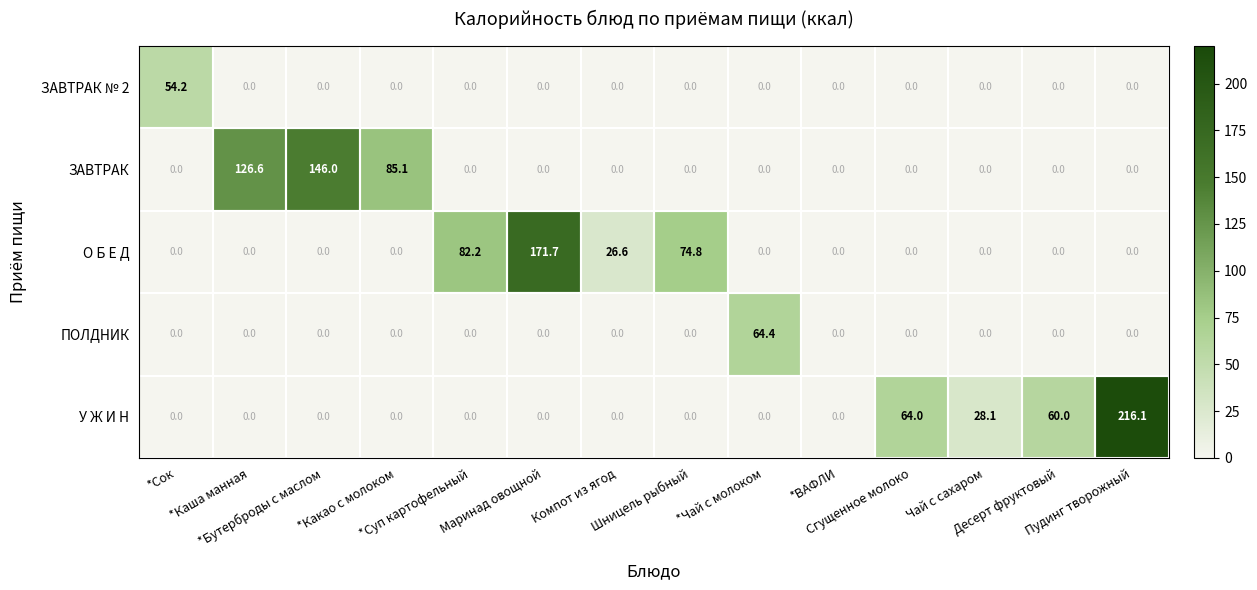

What is the maximum value shown in the chart?

216.1